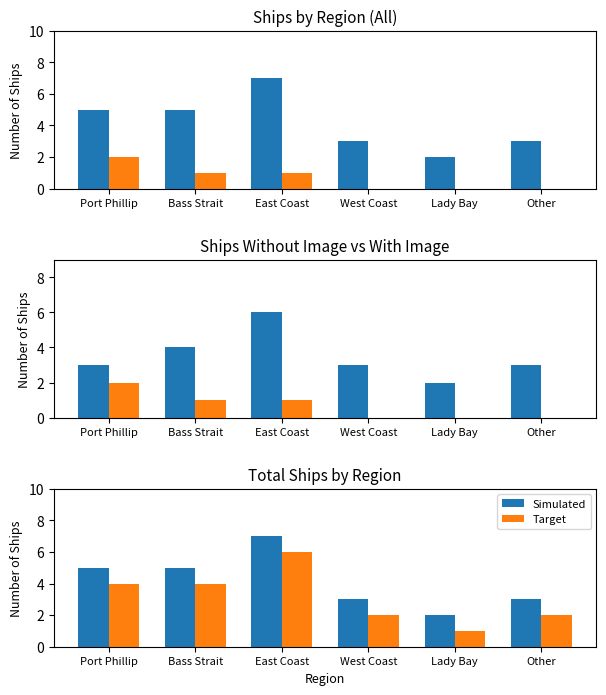

Are the bars horizontal?

No